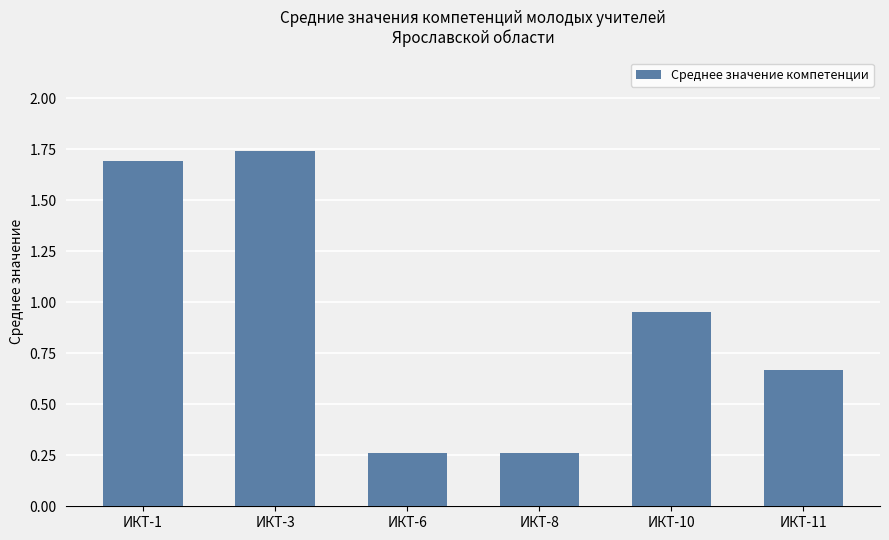

Does the chart contain stacked bars?

No